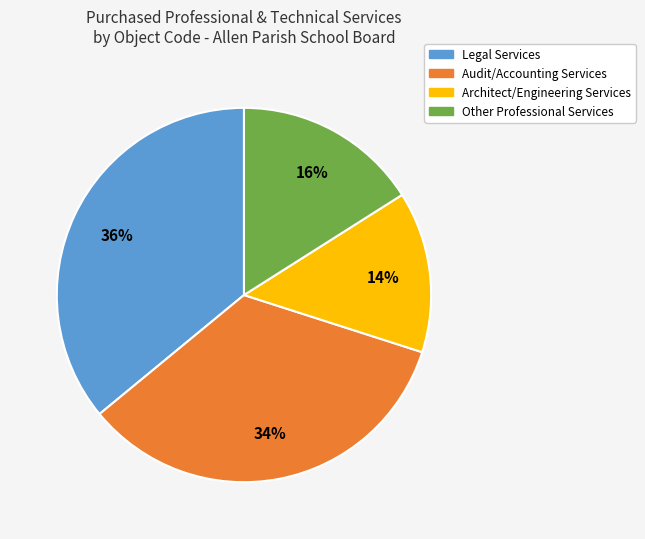

How many slices are in this pie chart?

4